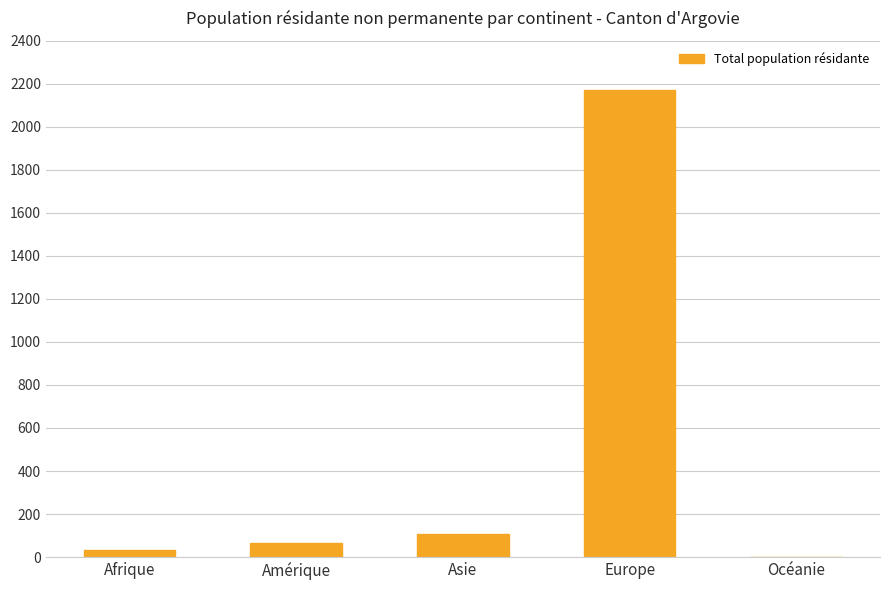

Reading left to right, transcribe all the data shown in this chart.

34	64	107	2170	1